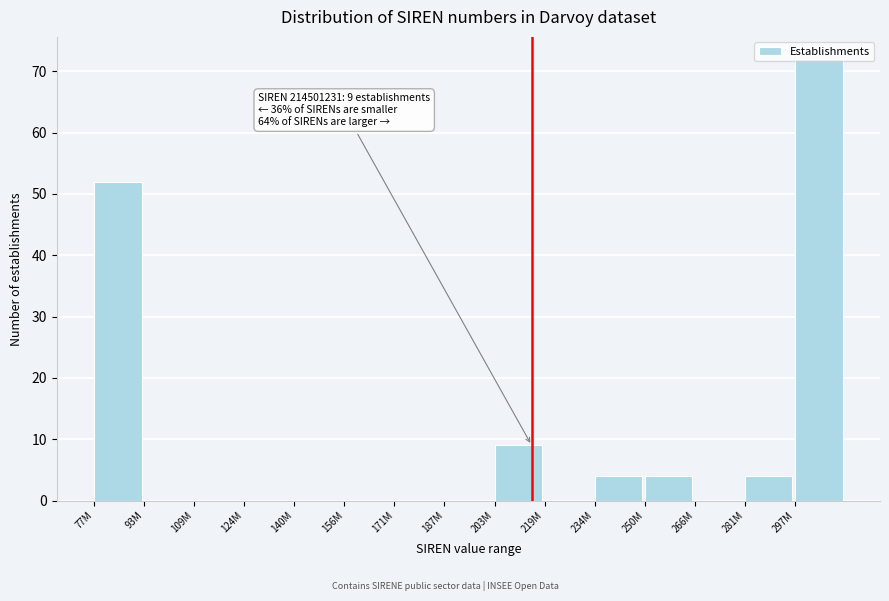

True or false: the data shows 0 at 187M.

True